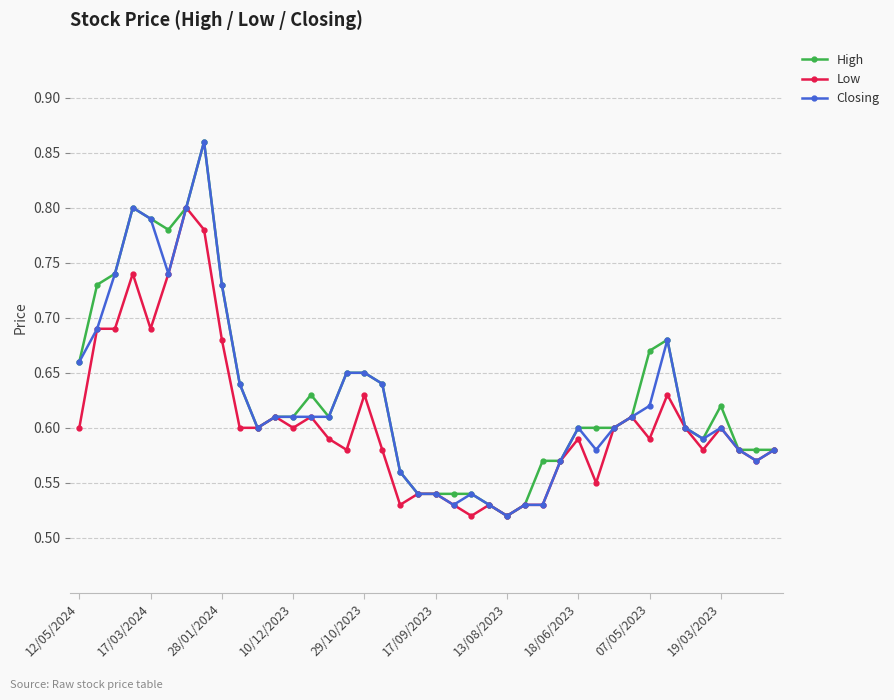

At how many categories does at least one series exceed 0?

40